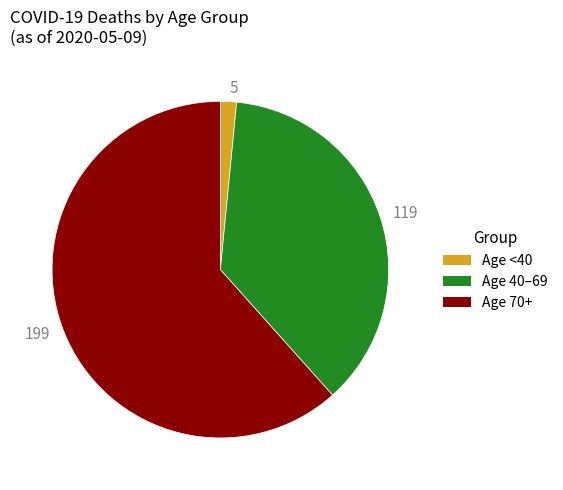

Which slice is the largest?

199